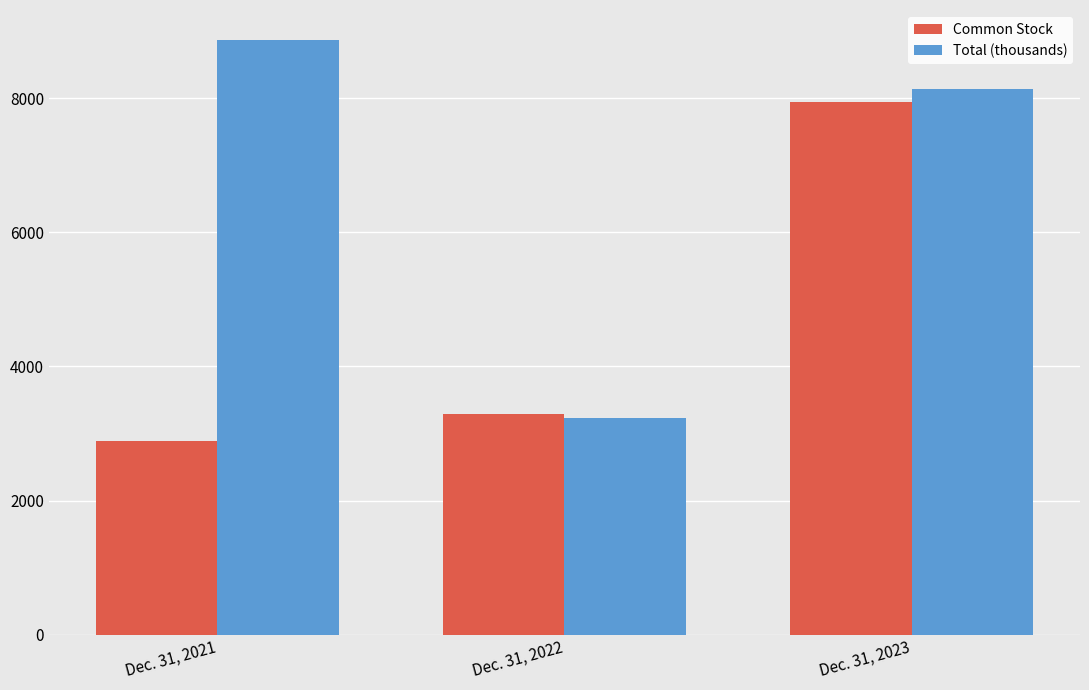

The Common Stock series shows 7940.0 at Dec. 31, 2023. True or false?

True